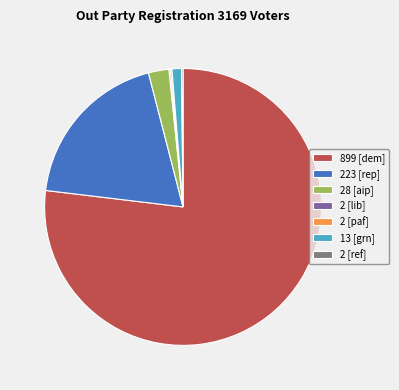

Does 13 [grn] represent more than half of the total?

No